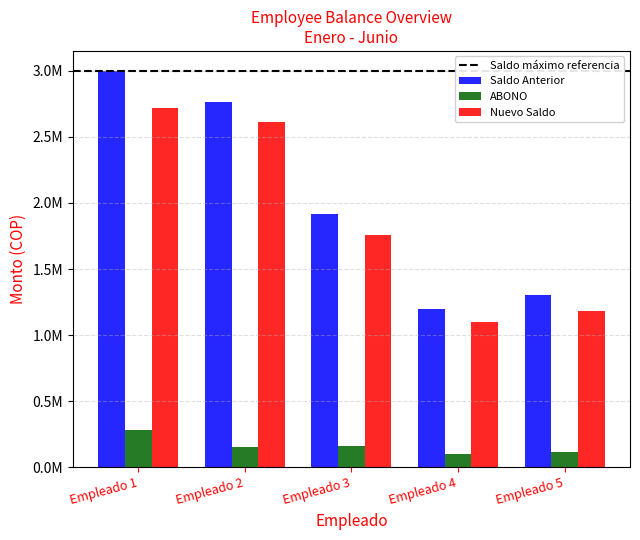

Are the bars horizontal?

No